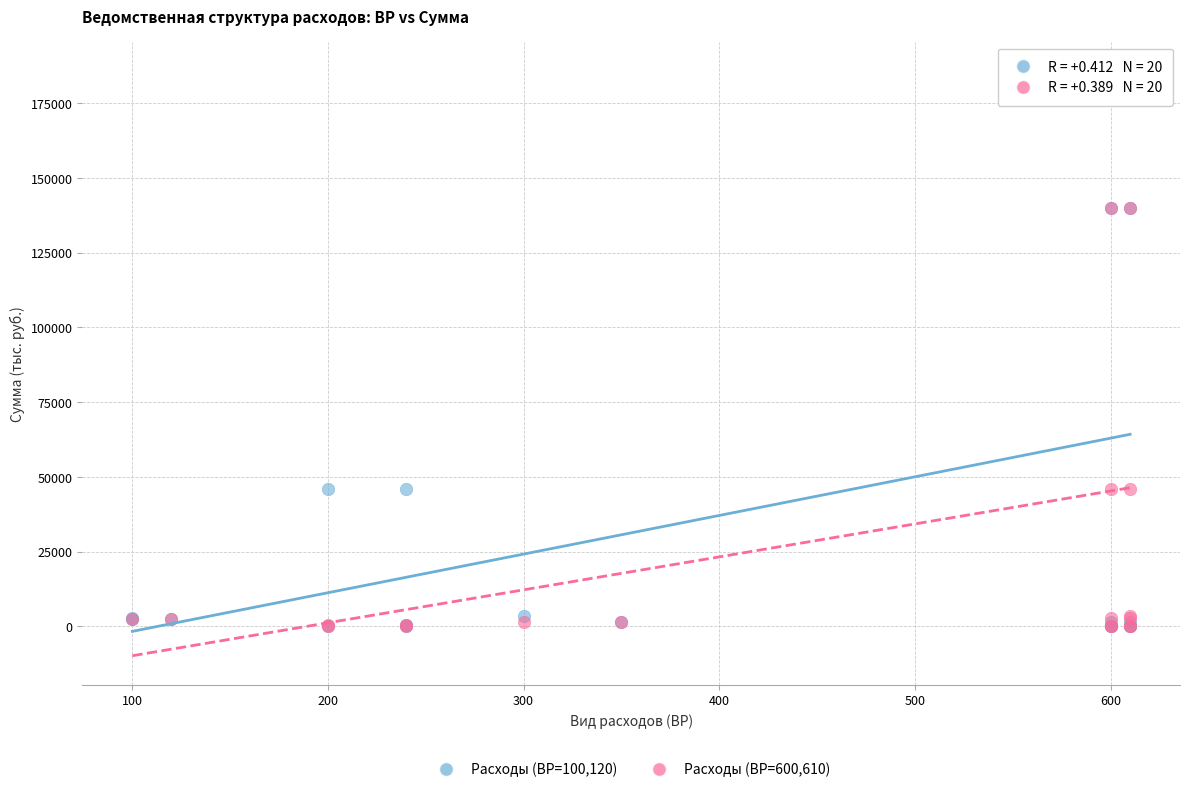

What are all the series names shown in the legend?

Расходы (ВР=100,120), Расходы (ВР=600,610)